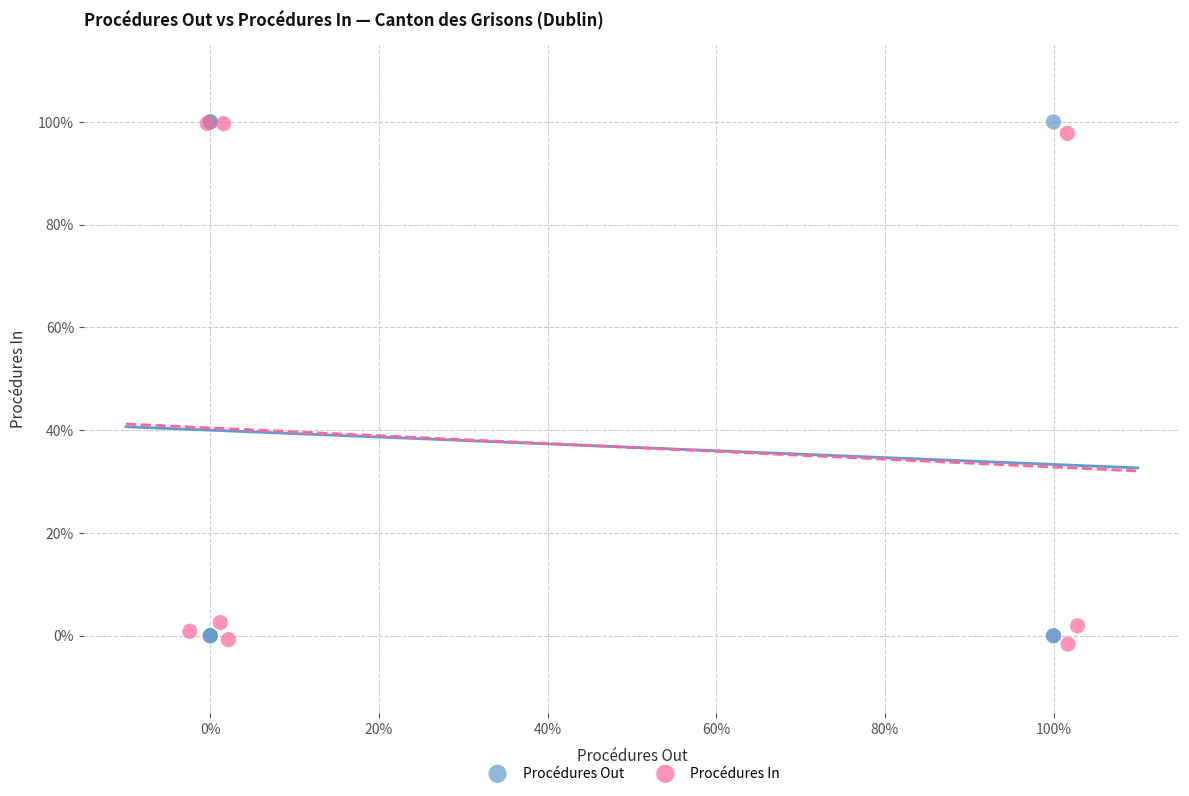

What are all the series names shown in the legend?

Procédures Out, Procédures In